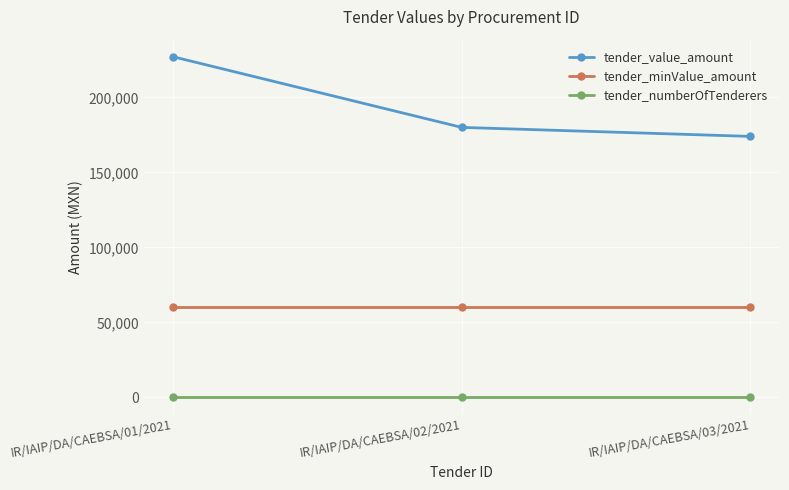

What is the spread (max minus min) of values at IR/IAIP/DA/CAEBSA/03/2021?

173997.0